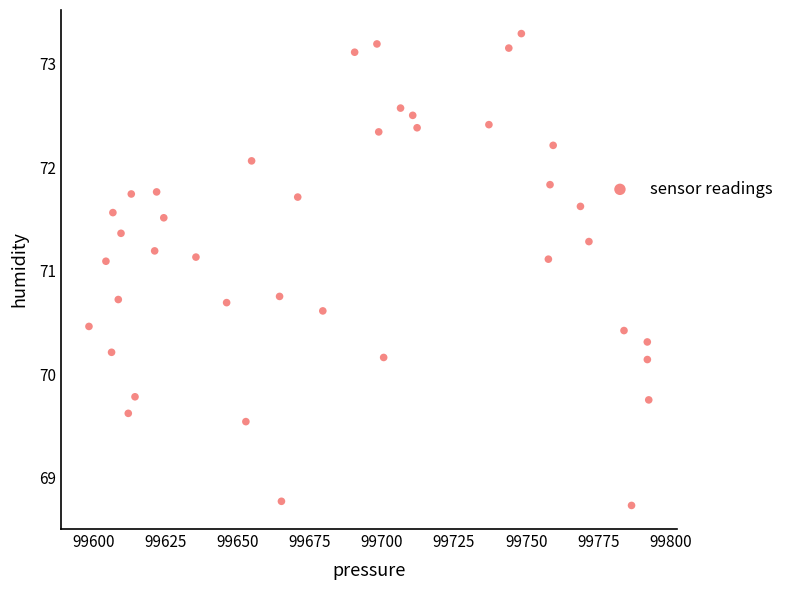

What is the range of X values (max minus min)?

193.9